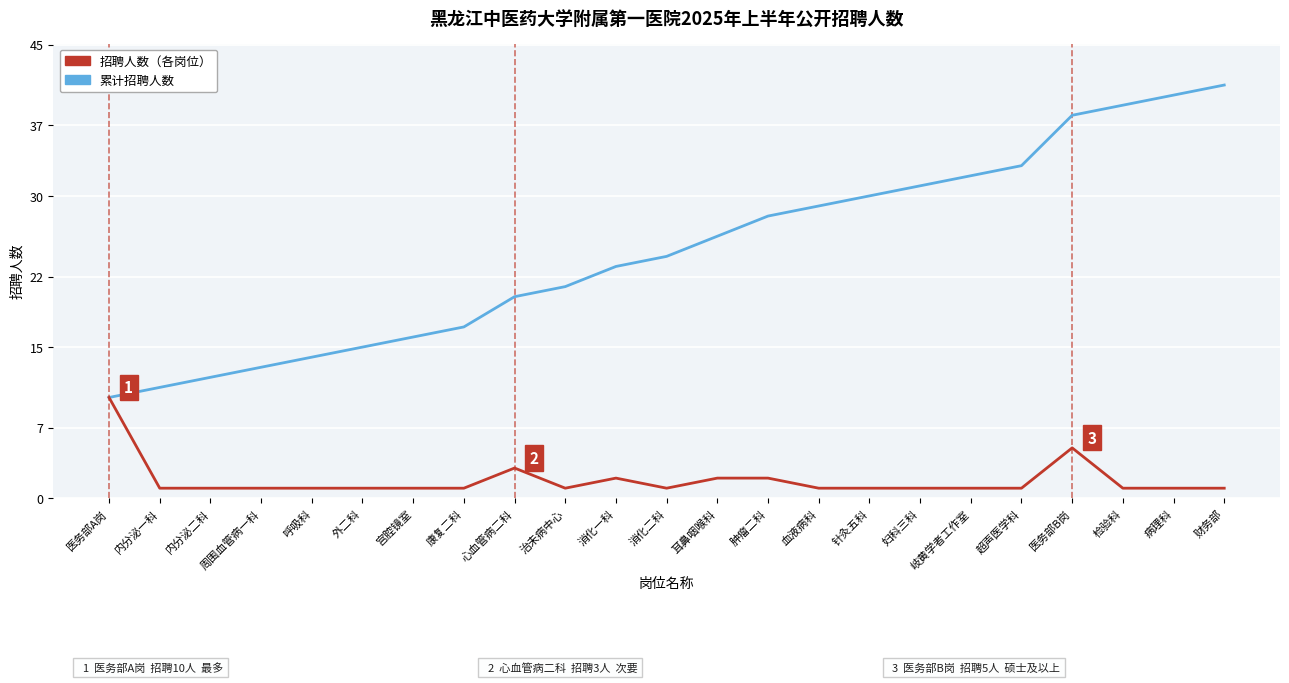

Which category has the highest value across all series?

财务部